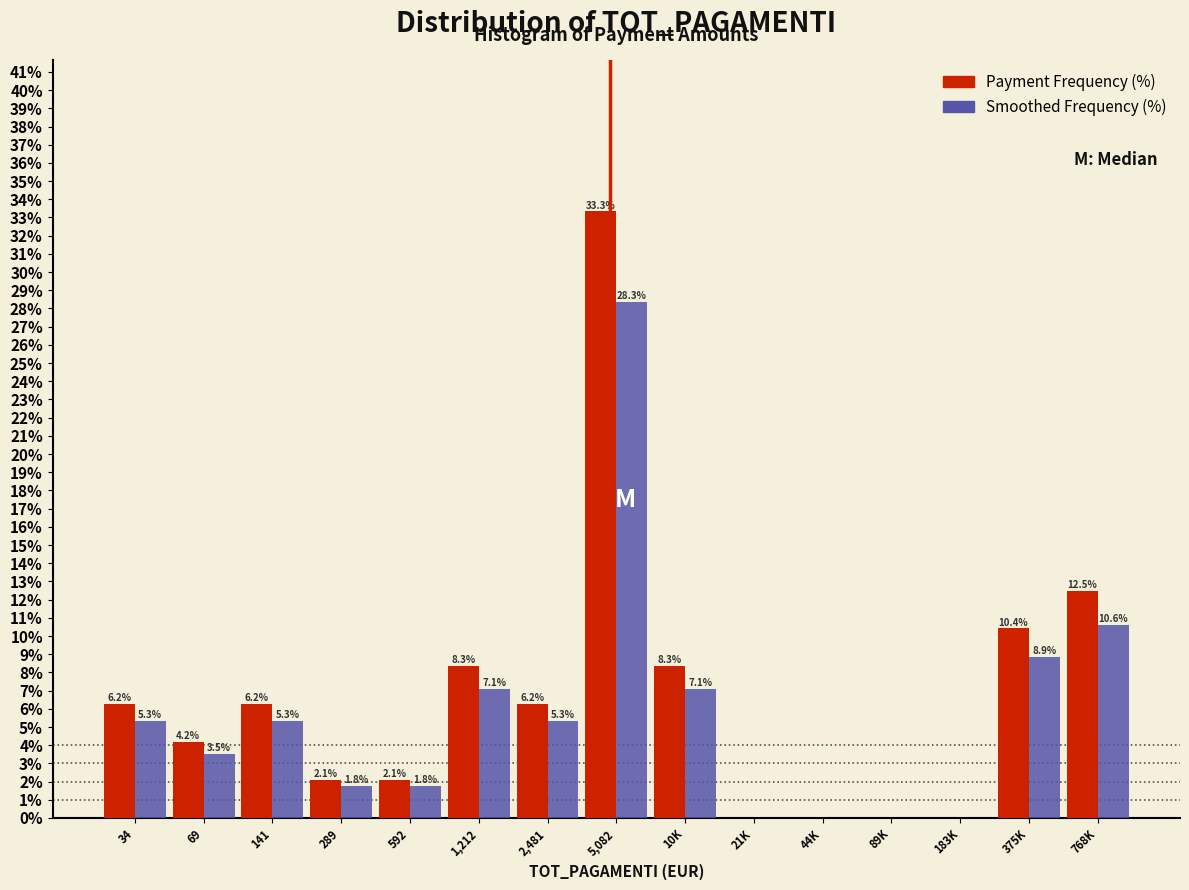

What is the greatest value displayed?

33.3